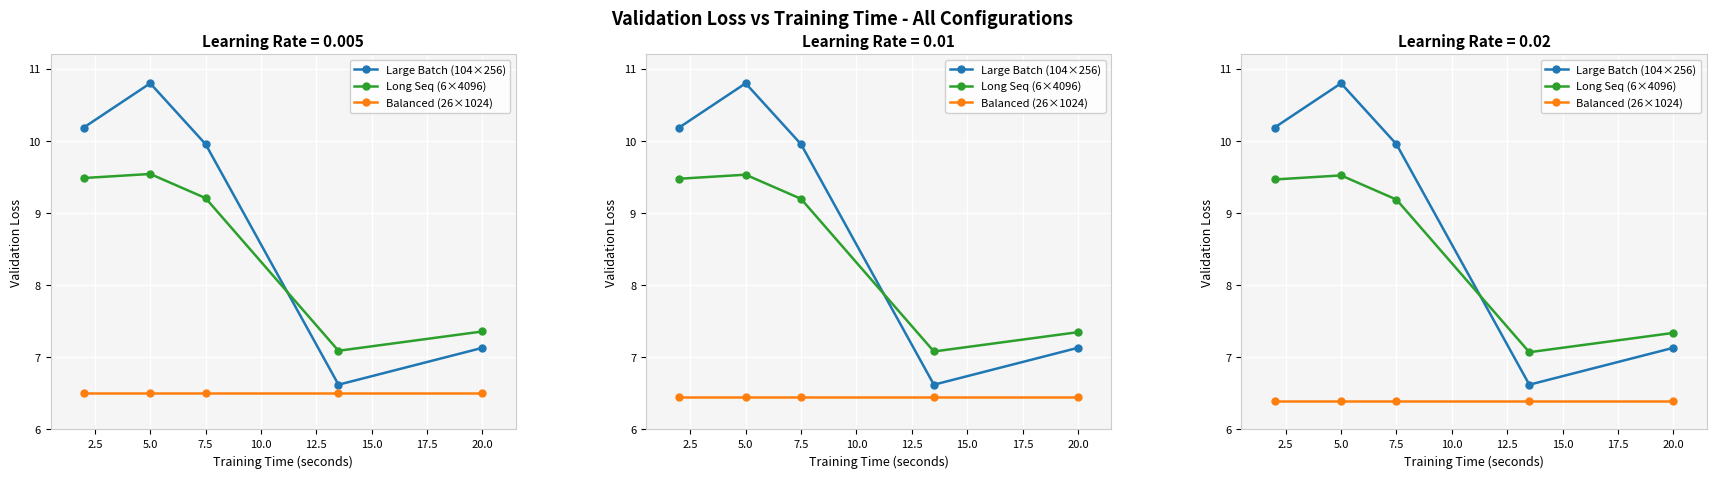

What is the label of the 3rd point from the right?

7.5